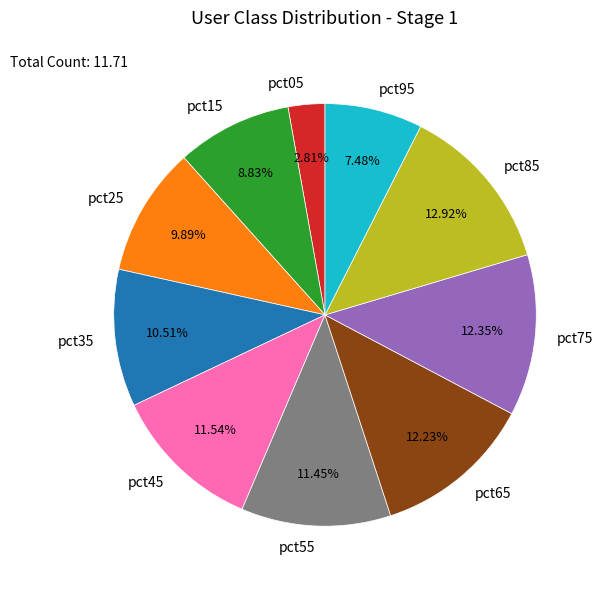

Which category has the biggest portion of the pie?

pct85